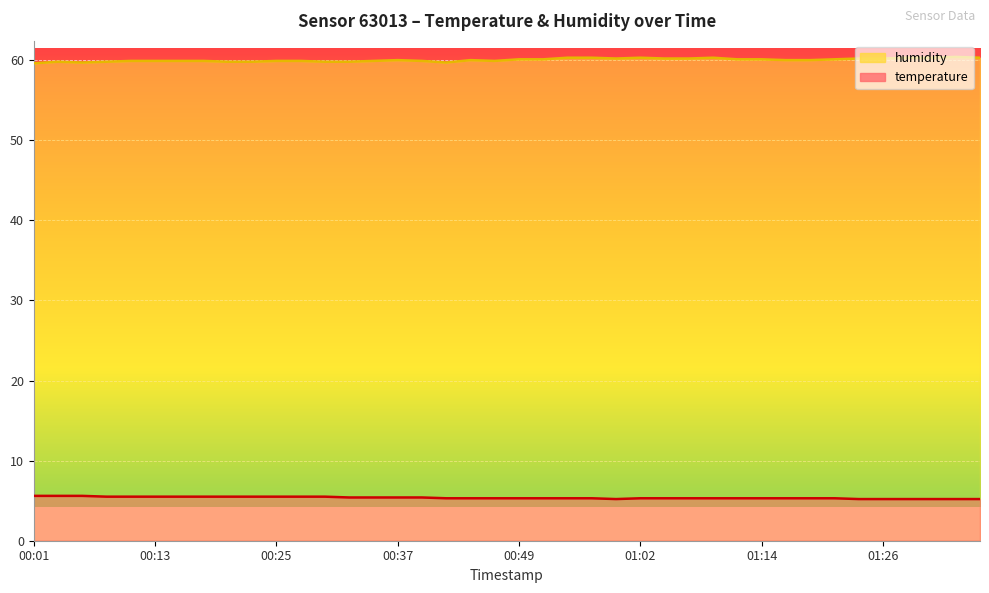

True or false: temperature and humidity cross at least once.

False